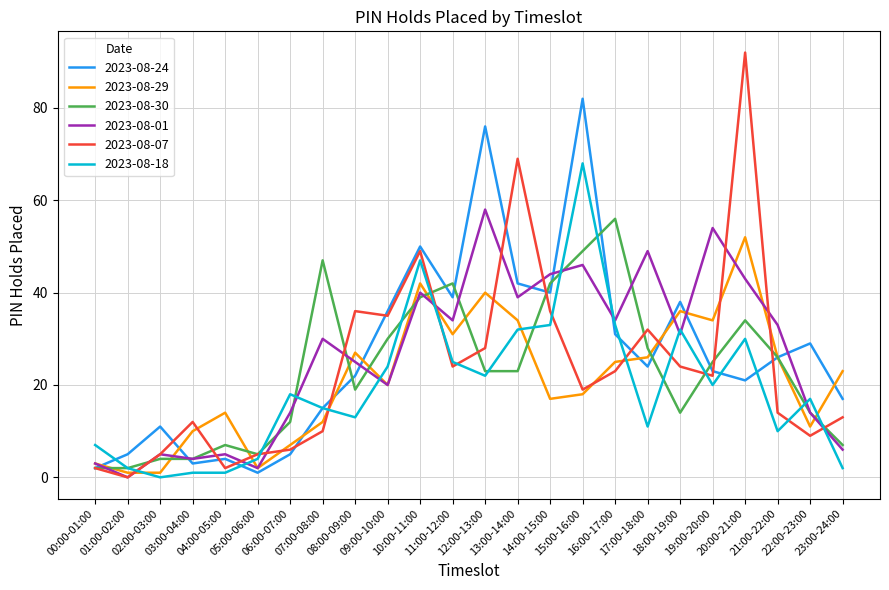

What is the maximum value shown in the chart?

92